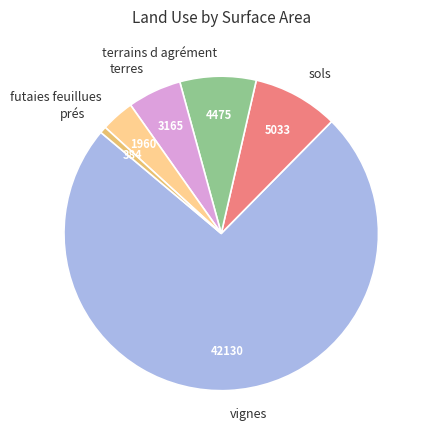

True or false: sols accounts for 1% of the total.

False